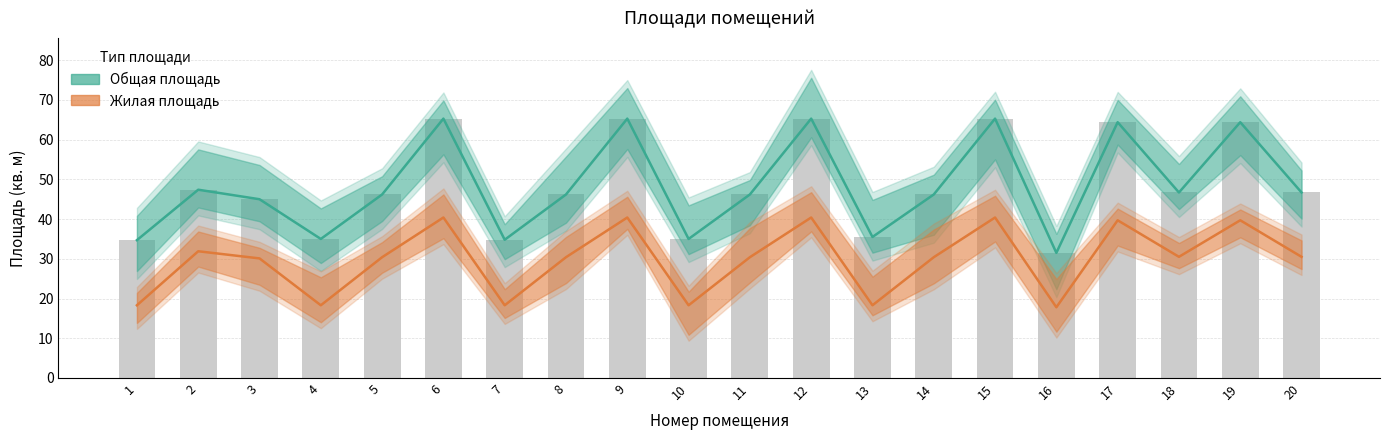

How many distinct data groups are displayed?

2